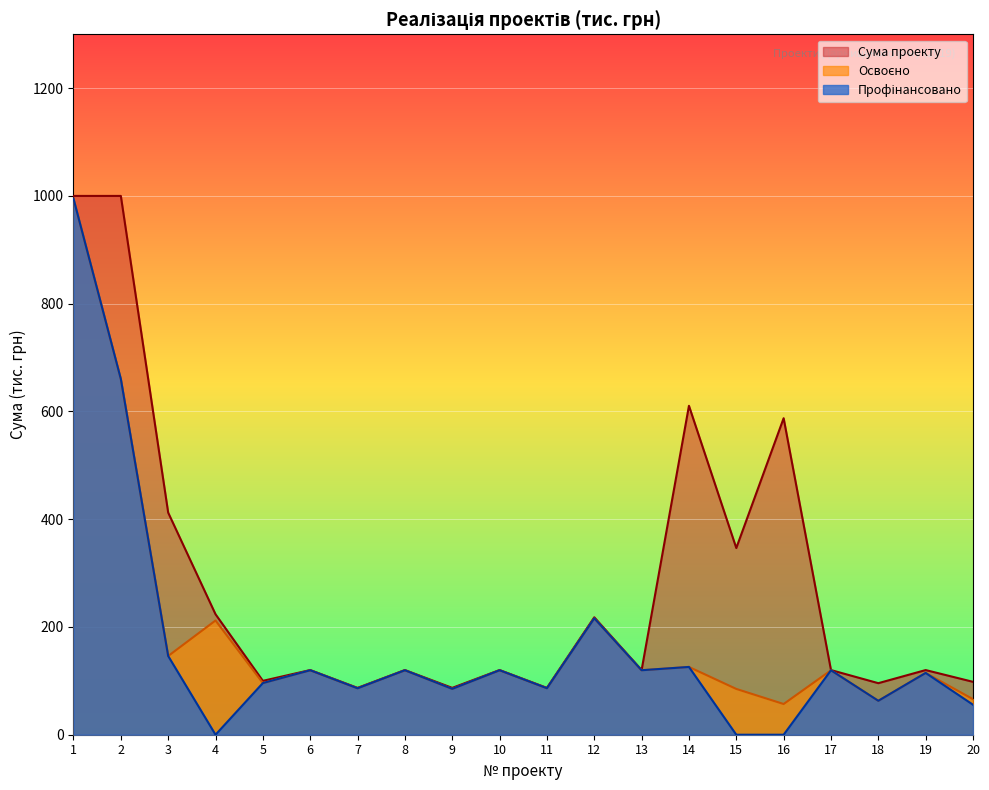

List the series in order of their peak value, highest first.

Сума проекту, Освоєно, Профінансовано